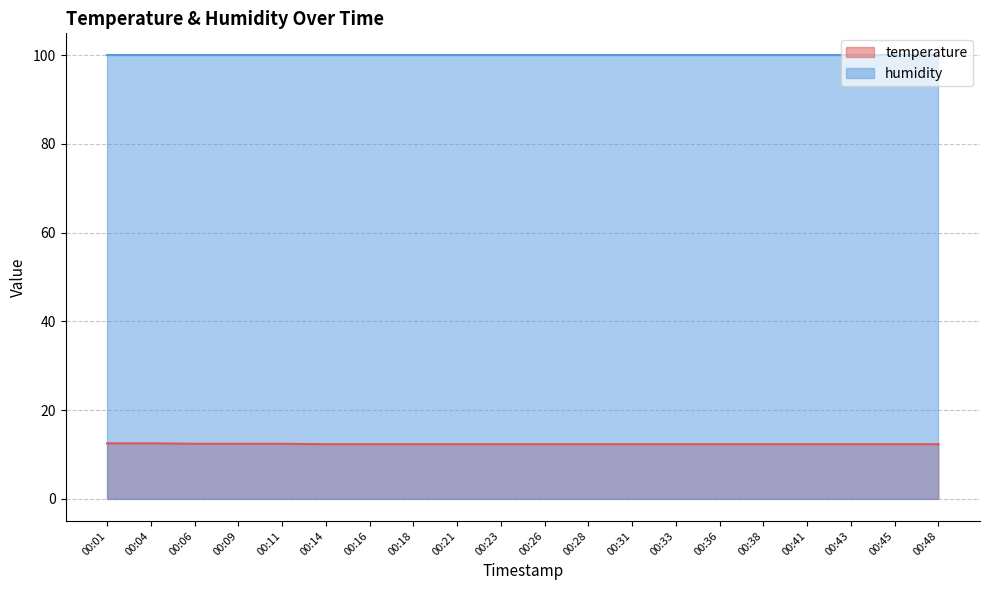

Does the chart display data point markers on the line(s)?

No